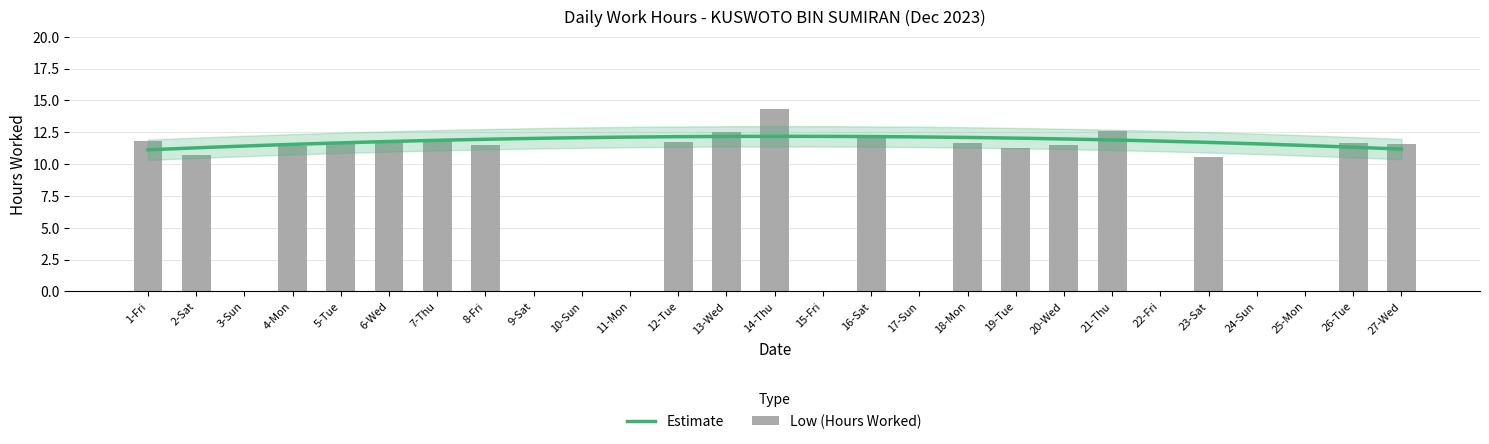

What is the difference between the maximum and minimum values?

14.3